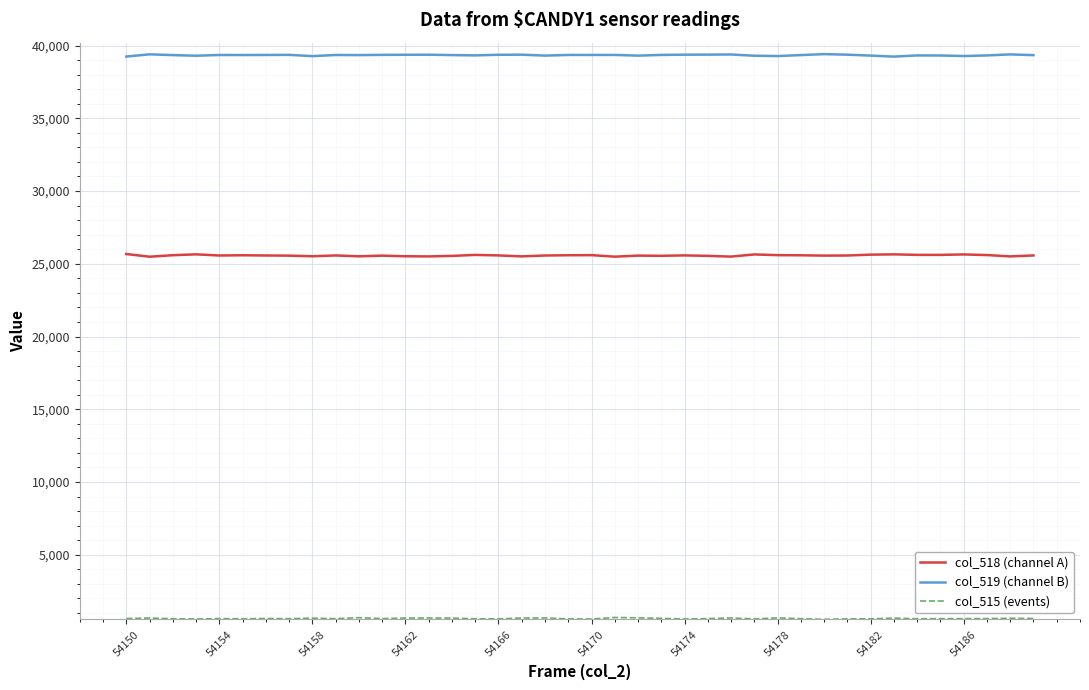

What is the maximum value shown in the chart?

39410